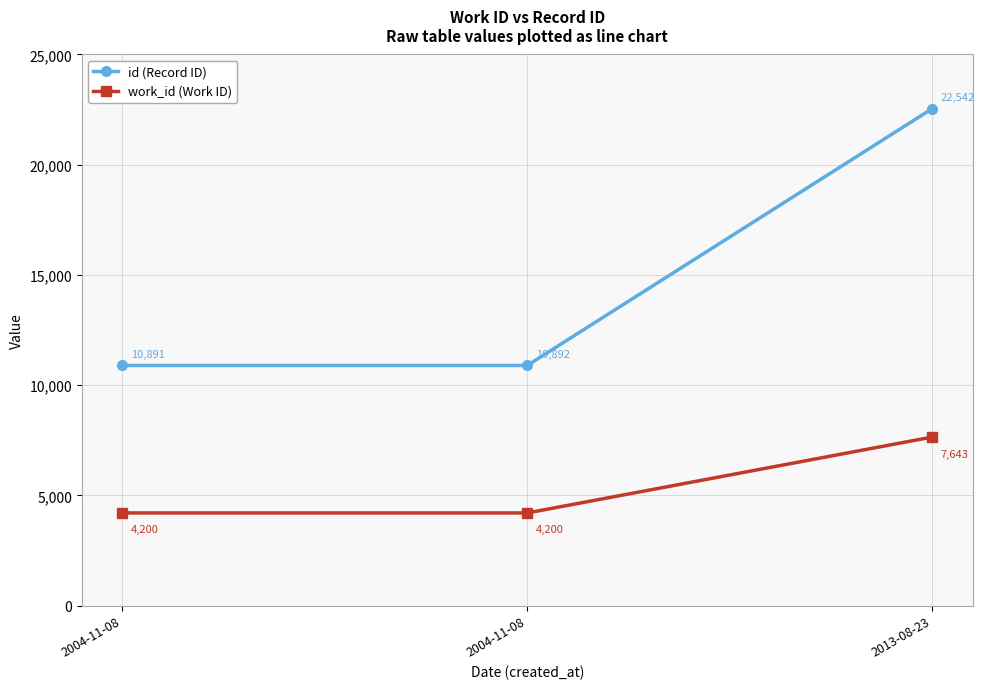

Rank the series by their average value, from highest to lowest.

id (Record ID), work_id (Work ID)